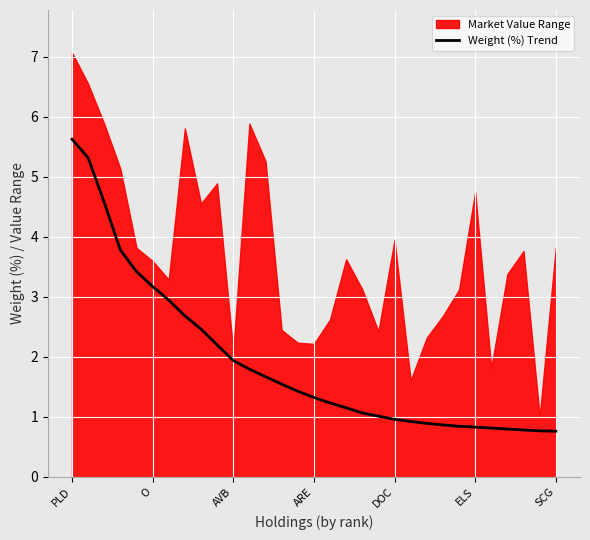

What is the value of the 12th point from the left?

1.8